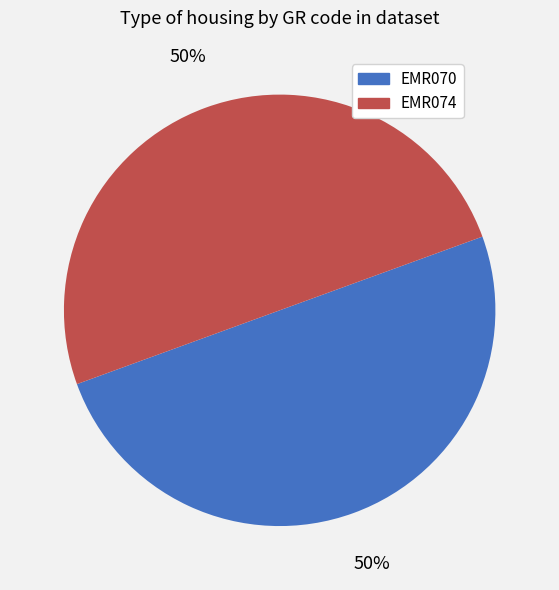

What percentage is the EMR070 slice, to the nearest percent?

50%